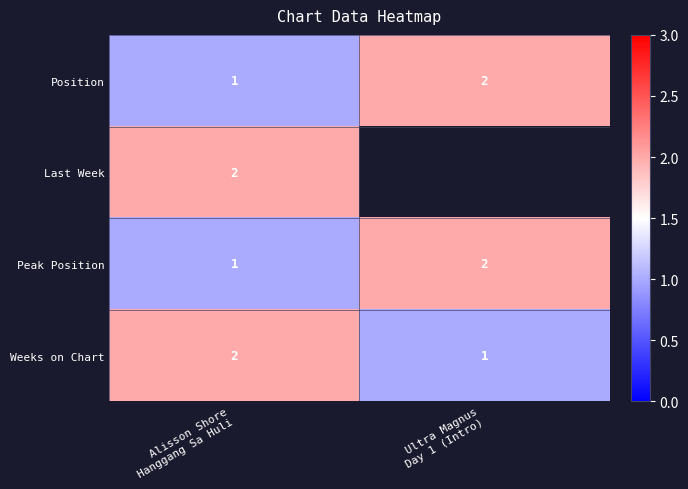

What is the average value of the Peak Position series?

1.5